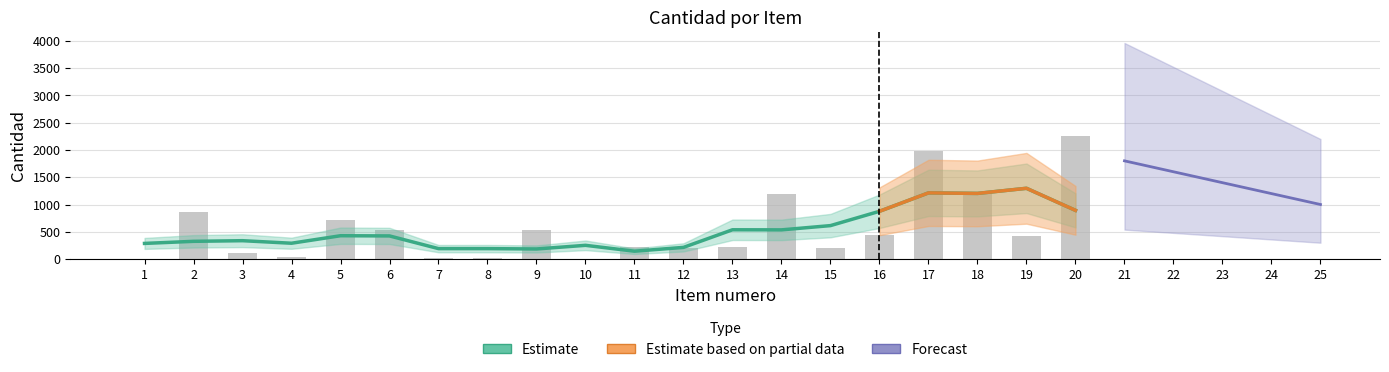

What is the value of the 20th bar from the left?

2258